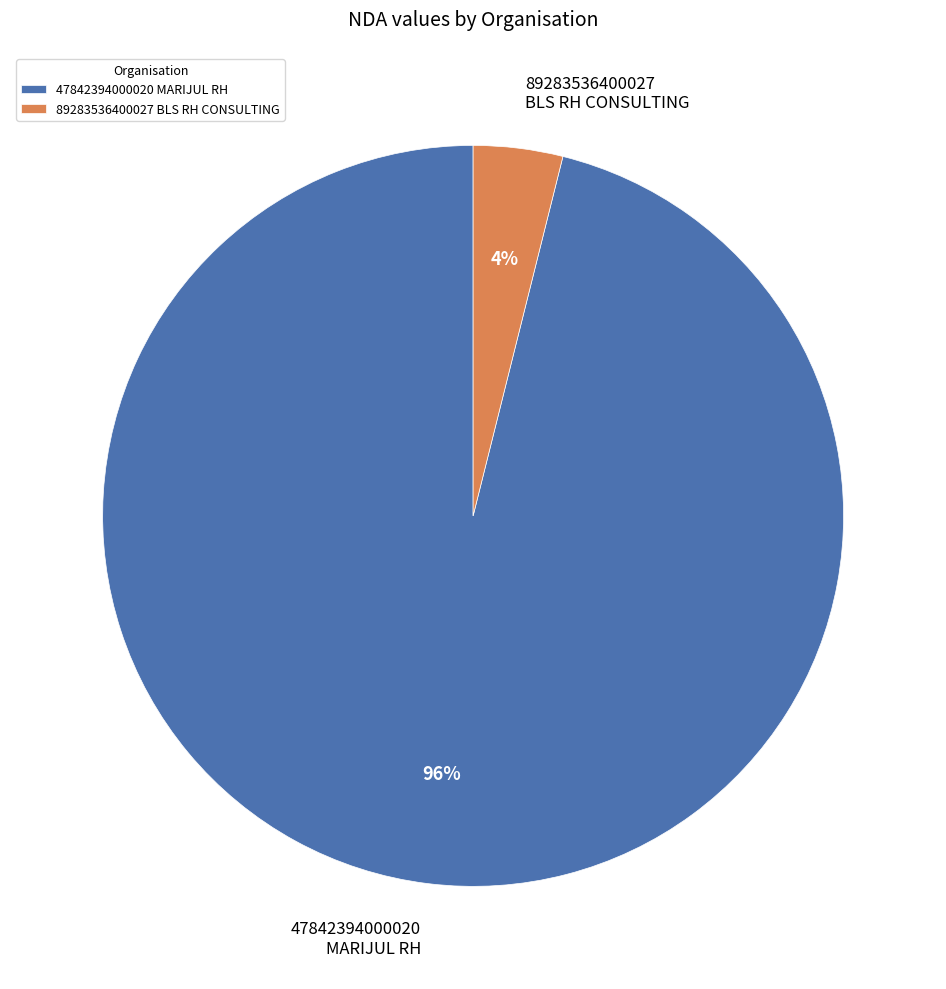

Combined, do 89283536400027 BLS RH CONSULTING and 47842394000020 MARIJUL RH account for over 50%?

Yes